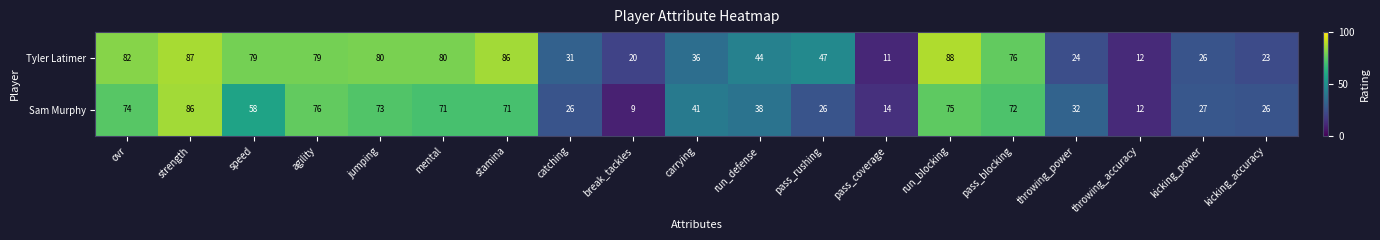

Which series changed the most between strength and break_tackles?

Sam Murphy